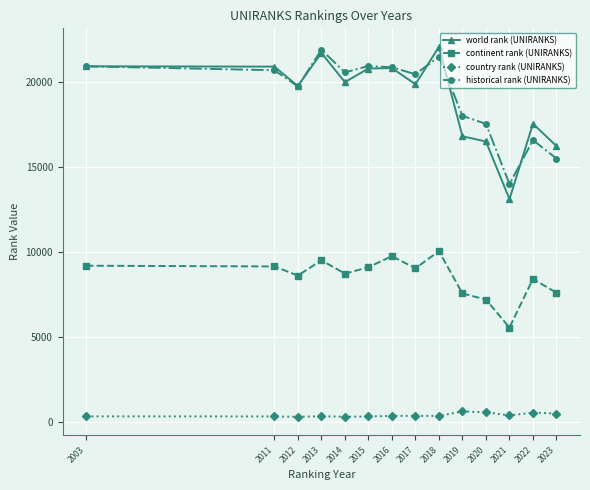

What is the value of the world rank (UNIRANKS) point at the 1st from the left?

20946.0